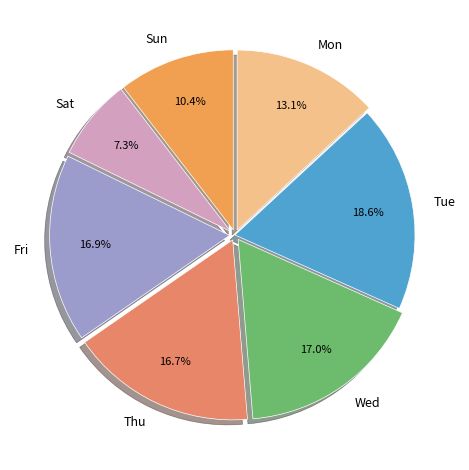

Which has a higher value, Fri or Sat?

Fri